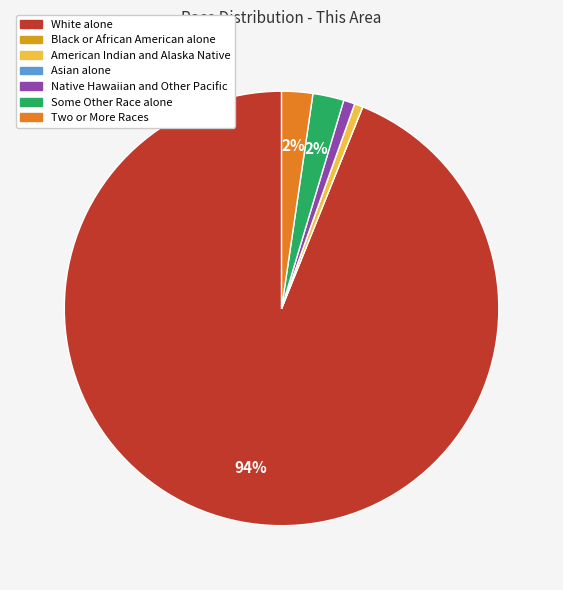

What is the majority slice?

White alone